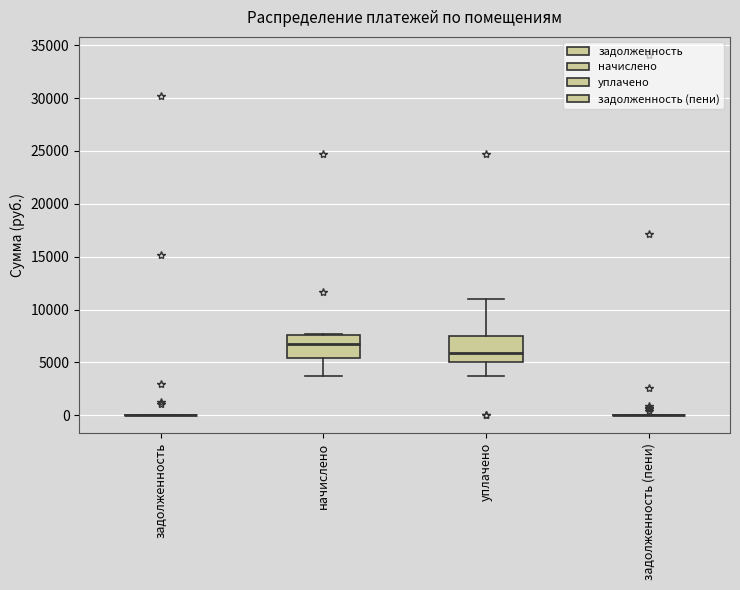

Reading left to right, read every box against the y-axis: the position of its median line, the range the box covers, and the ends of its whiskers. The values are not printed on the chart, so give them approximately, as read against the axis.

задолженность: box collapsed to a line at 0, whiskers 0 to 0
начислено: median 6500, box 5500 to 7500, whiskers 3500 to 7500
уплачено: median 6000, box 5000 to 7500, whiskers 3500 to 11000
задолженность (пени): box collapsed to a line at 0, whiskers 0 to 0